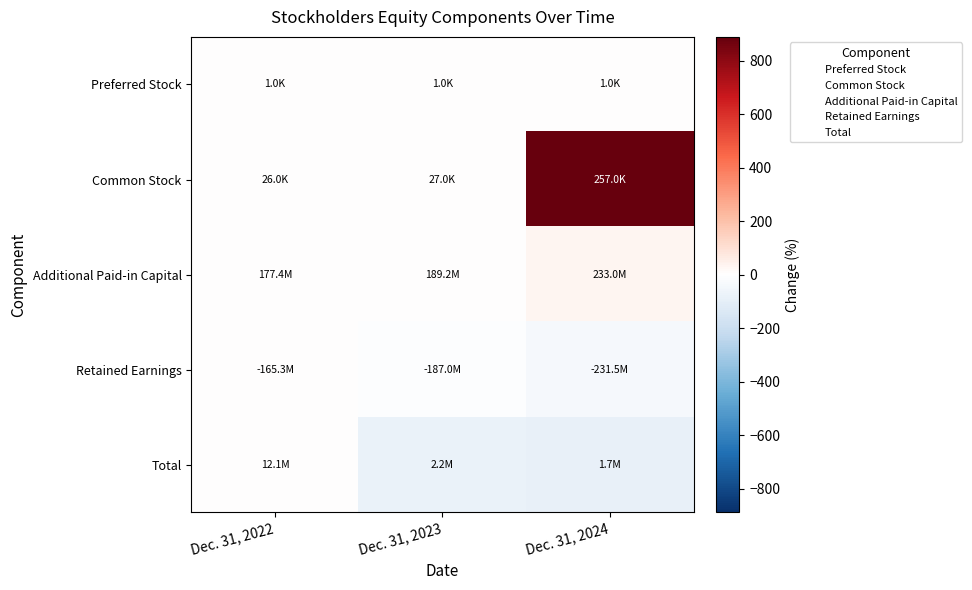

Reading left to right, what are all the values shown in this chart?

Preferred Stock: Dec. 31, 2022=0.0	Dec. 31, 2023=0.0	Dec. 31, 2024=0.0
Common Stock: Dec. 31, 2022=0.0	Dec. 31, 2023=3.8	Dec. 31, 2024=888.5
Additional Paid-in Capital: Dec. 31, 2022=0.0	Dec. 31, 2023=6.7	Dec. 31, 2024=31.3
Retained Earnings: Dec. 31, 2022=0.0	Dec. 31, 2023=-13.1	Dec. 31, 2024=-40.1
Total: Dec. 31, 2022=0.0	Dec. 31, 2023=-81.6	Dec. 31, 2024=-86.0